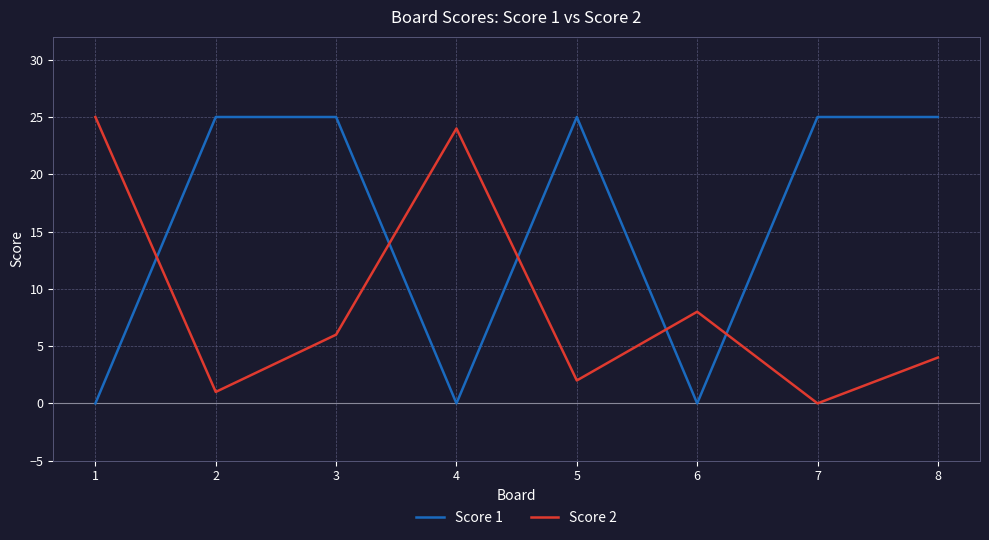

Where is the first local minimum for Score 2?

2